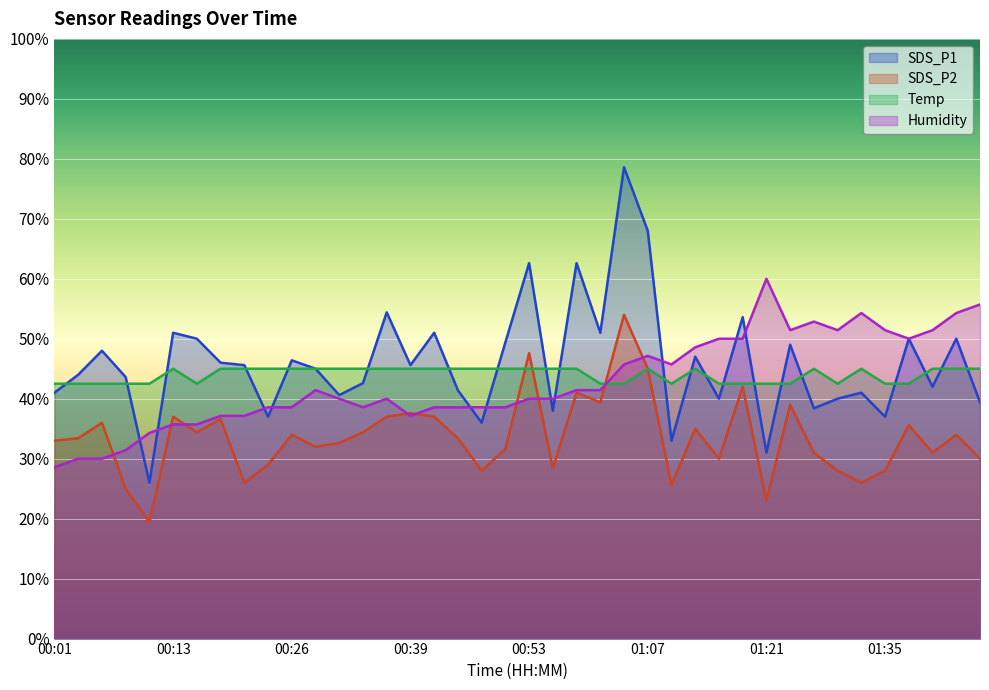

What is the total value across all series at 00:56?

151.4